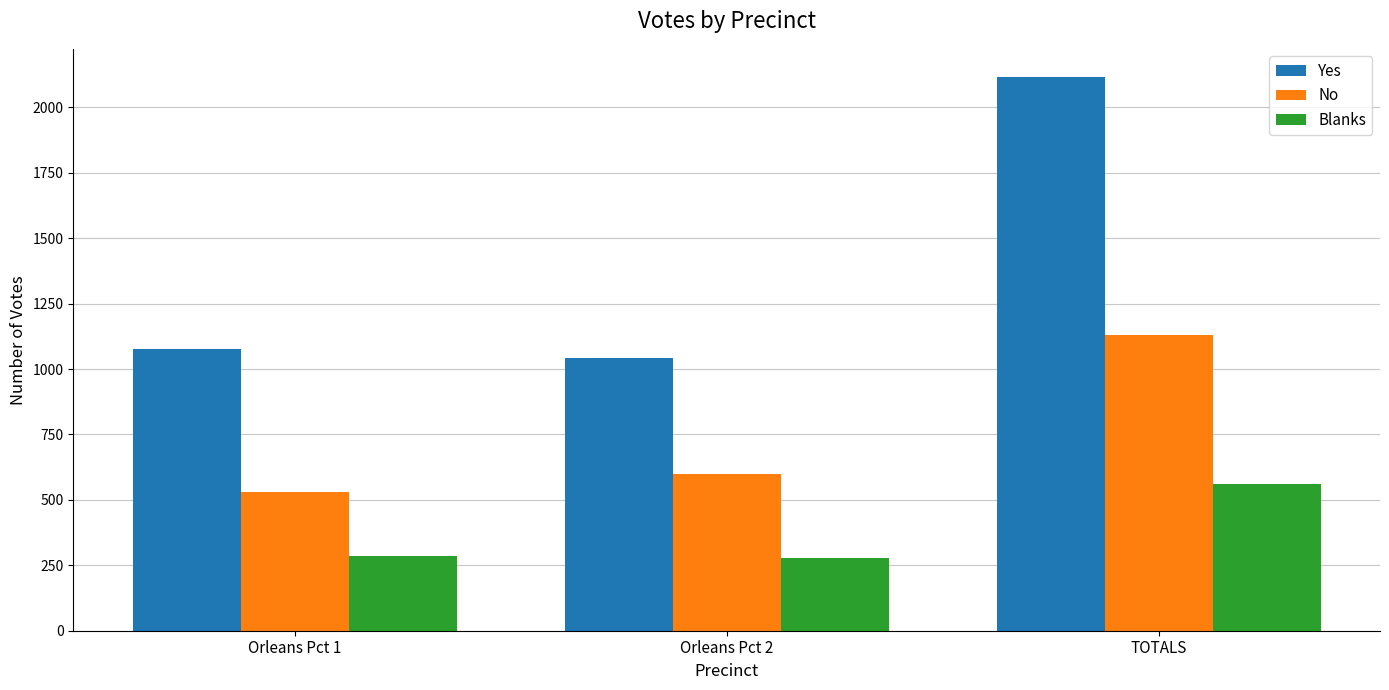

Between Orleans Pct 1 and TOTALS, which series saw the biggest shift?

Yes